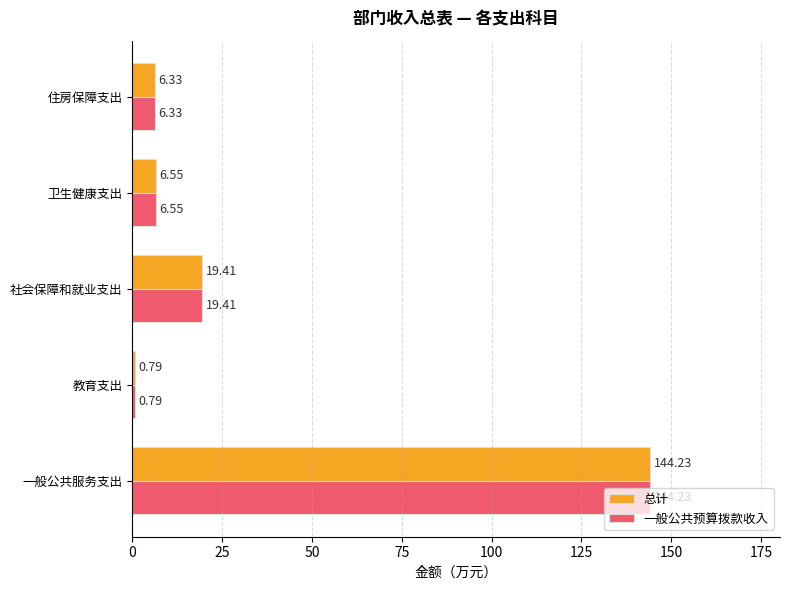

What is the greatest value displayed?

144.2